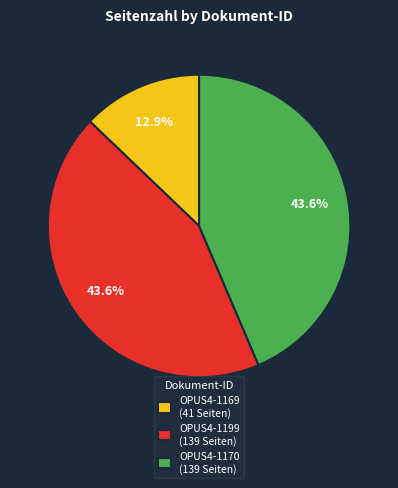

Which has a higher value, OPUS4-1199 (139 Seiten) or OPUS4-1169 (41 Seiten)?

OPUS4-1199 (139 Seiten)